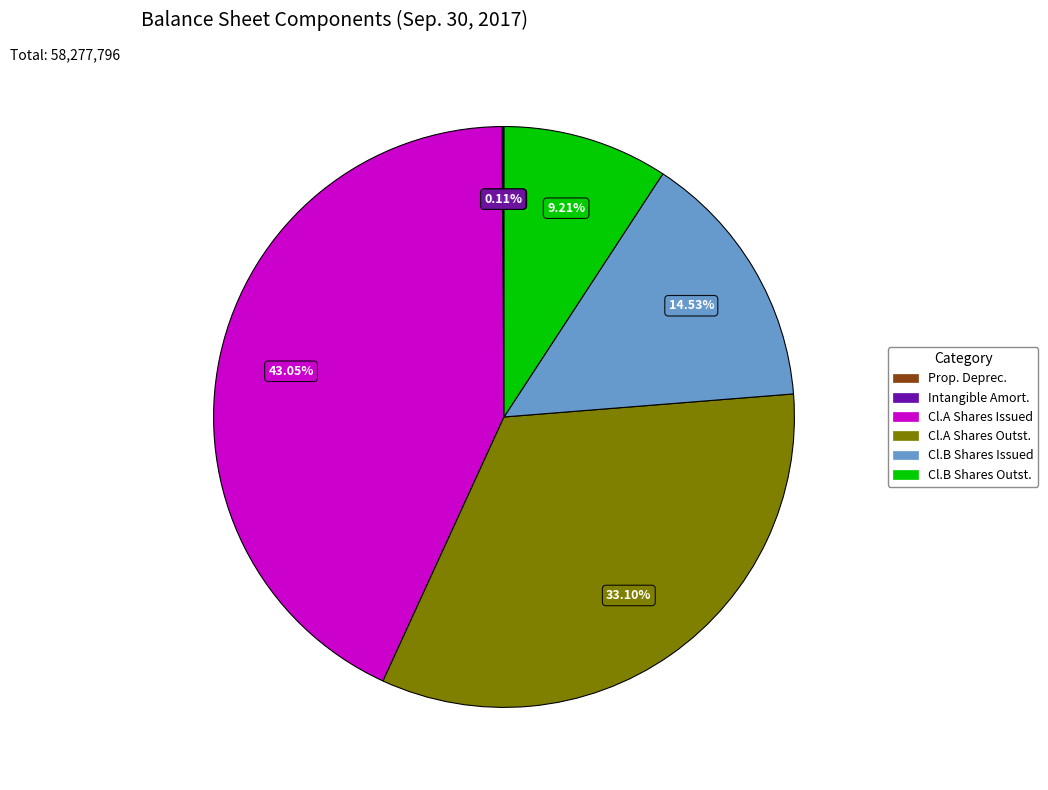

Is there a majority slice in this chart?

No